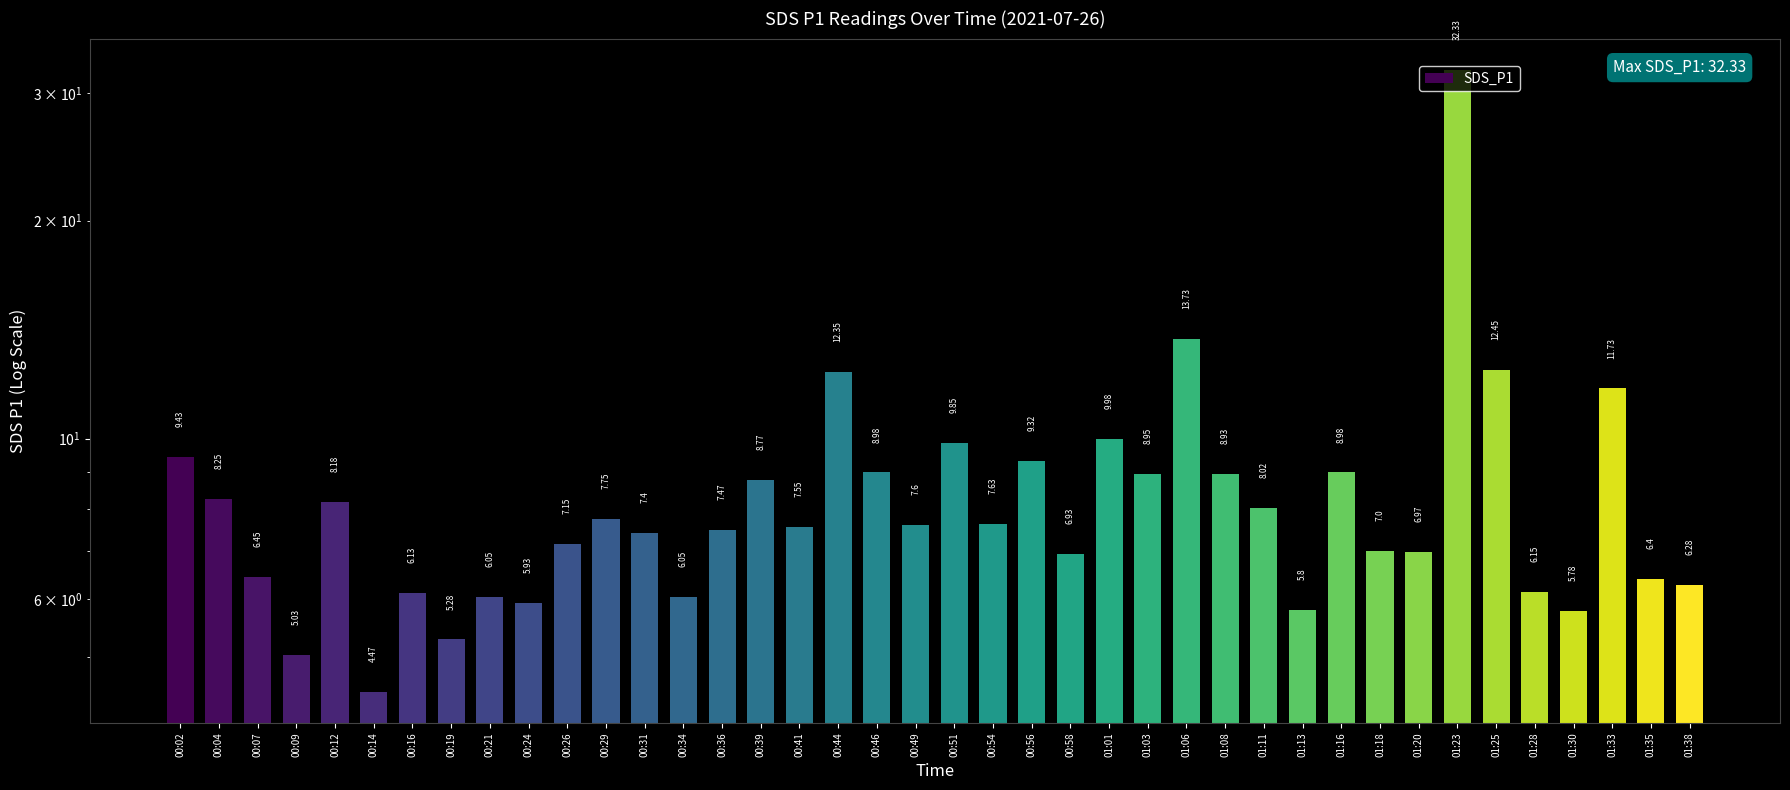

Reading left to right, extract all data points from this chart.

00:02=9.4	00:04=8.2	00:07=6.5	00:09=5.0	00:12=8.2	00:14=4.5	00:16=6.1	00:19=5.3	00:21=6.0	00:24=5.9	00:26=7.2	00:29=7.8	00:31=7.4	00:34=6.0	00:36=7.5	00:39=8.8	00:41=7.5	00:44=12.3	00:46=9.0	00:49=7.6	00:51=9.8	00:54=7.6	00:56=9.3	00:58=6.9	01:01=10.0	01:03=8.9	01:06=13.7	01:08=8.9	01:11=8.0	01:13=5.8	01:16=9.0	01:18=7.0	01:20=7.0	01:23=32.3	01:25=12.4	01:28=6.2	01:30=5.8	01:33=11.7	01:35=6.4	01:38=6.3